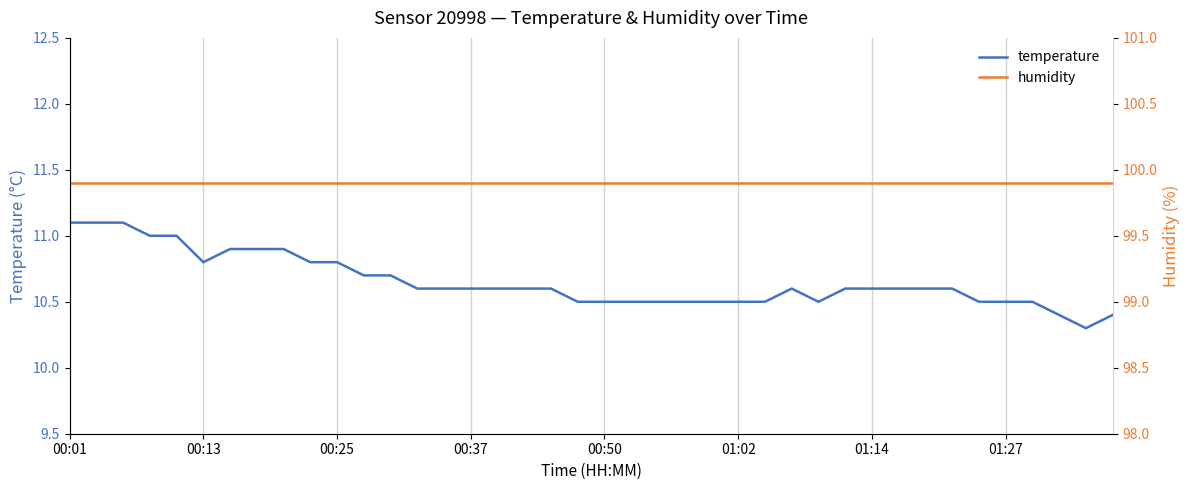

Which series has the largest range (max minus min)?

temperature